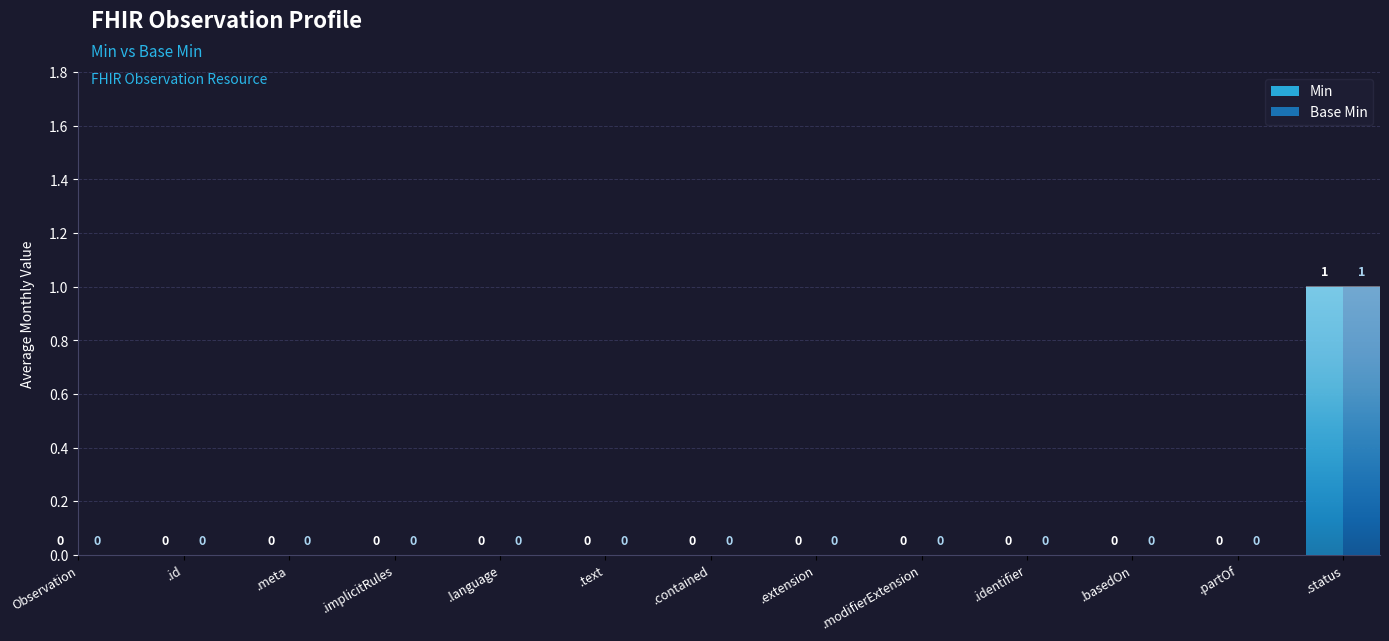

Reading left to right, extract all data points from this chart.

Min: 0	0	0	0	0	0	0	0	0	0	0	0	1
Base Min: 0	0	0	0	0	0	0	0	0	0	0	0	1